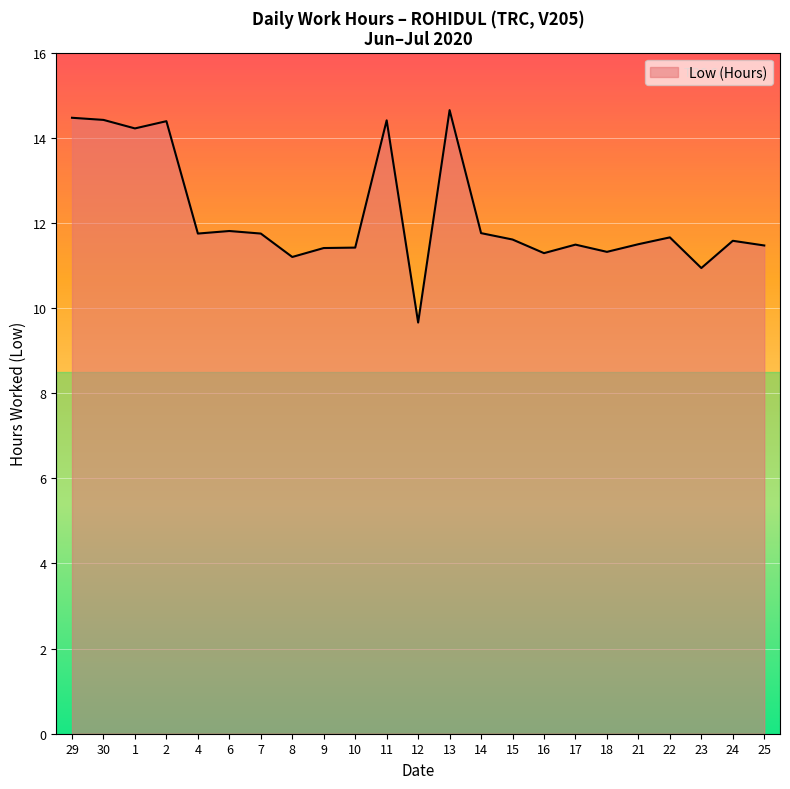

What is the difference between the maximum and minimum values?

5.0